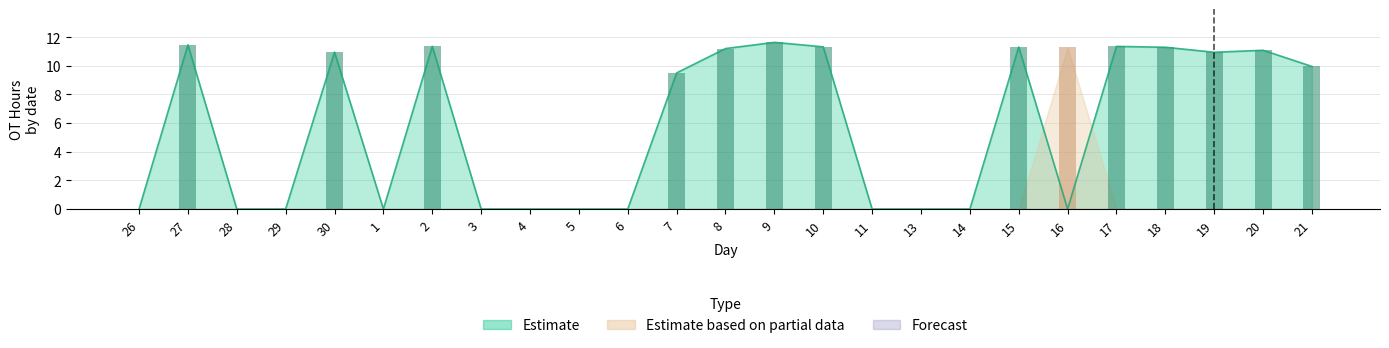

What is the maximum value for Estimate?

11.6